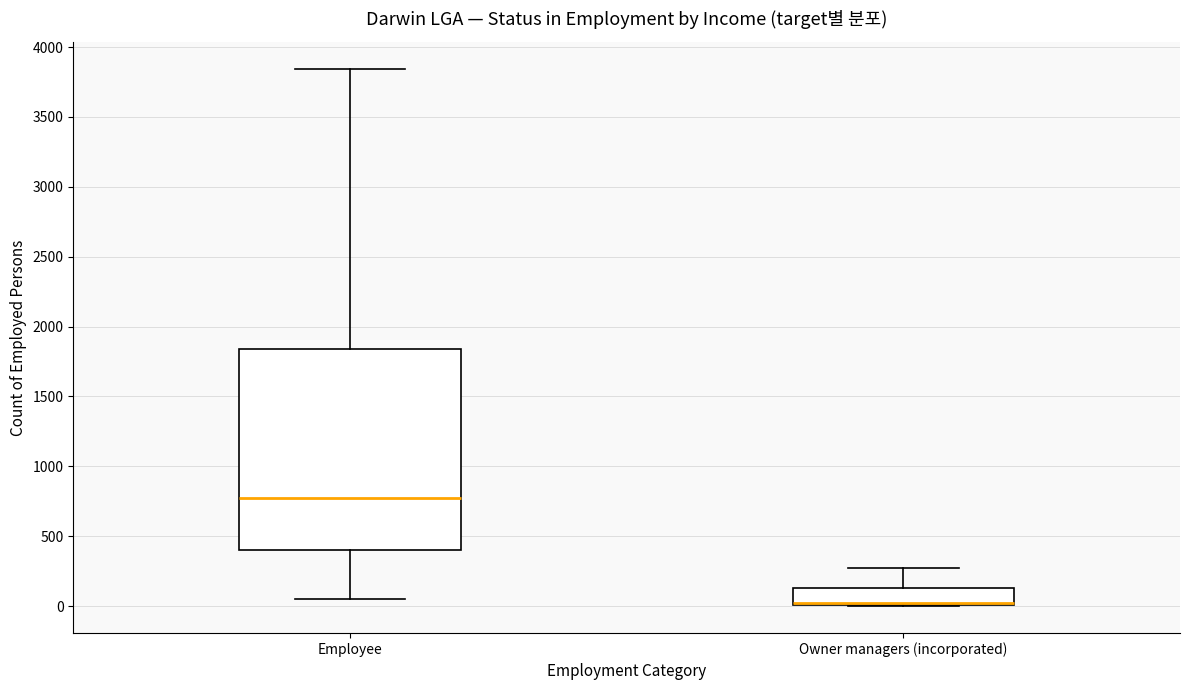

Comparing the boxes themselves (not the whiskers), which one is the tallest?

Employee